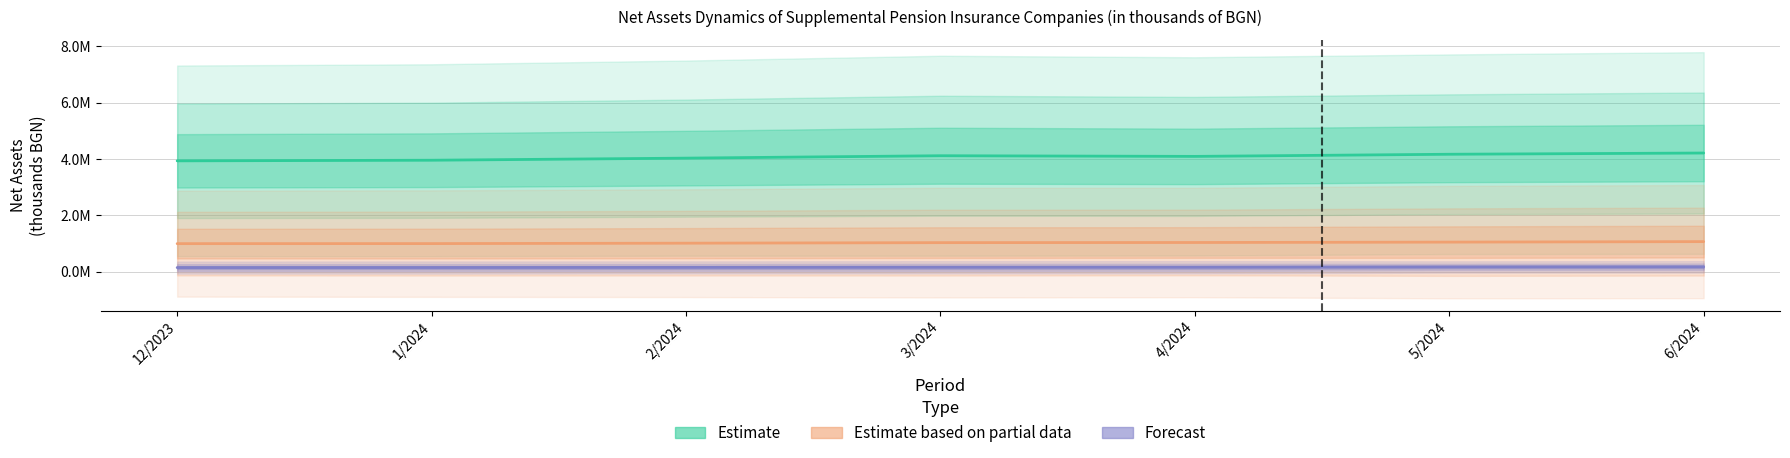

Is the value of Estimate based on partial data at 1/2024 greater than the value of Forecast at 3/2024?

Yes